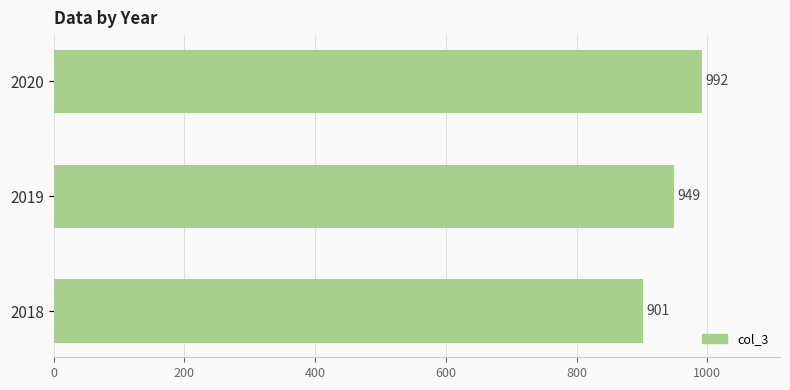

Which has a higher value, 2018 or 2019?

2019